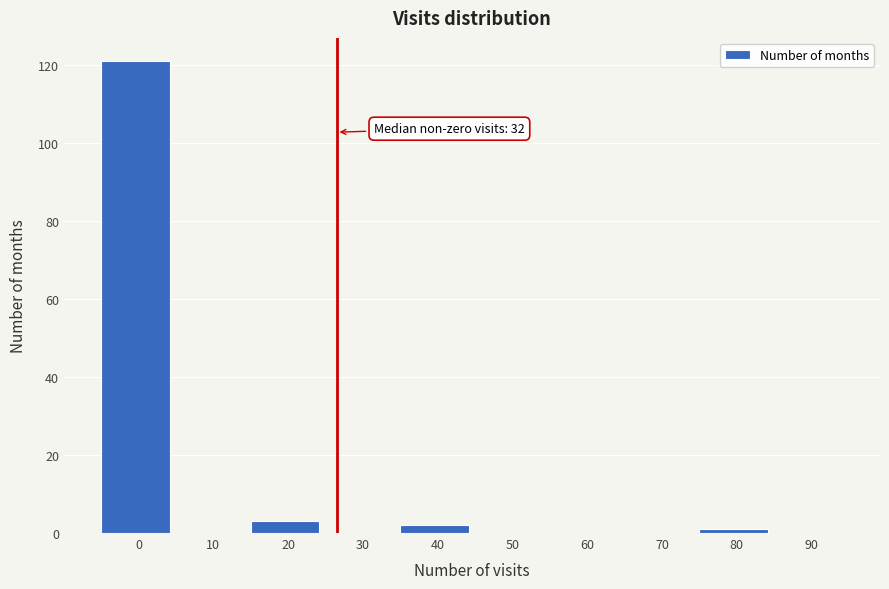

Reading left to right, extract all data points from this chart.

0=121	10=0	20=3	30=0	40=2	50=0	60=0	70=0	80=1	90=0